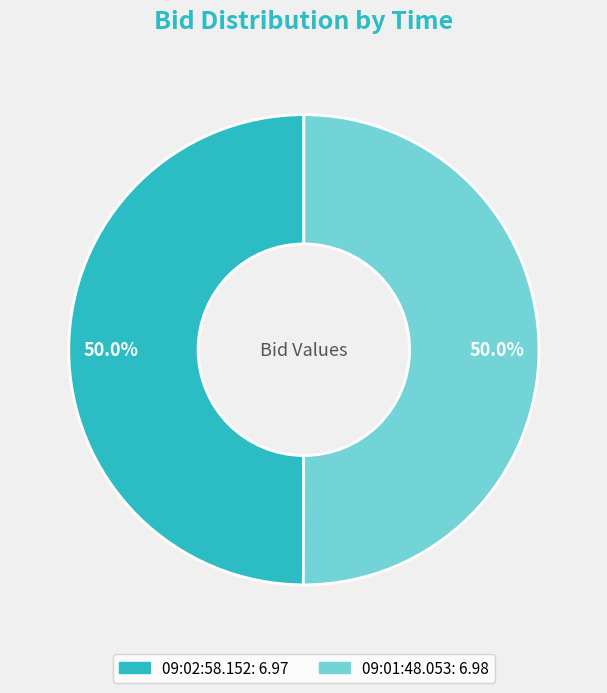

Do 09:01:48.053 and 09:02:58.152 together represent more than half of the pie?

Yes